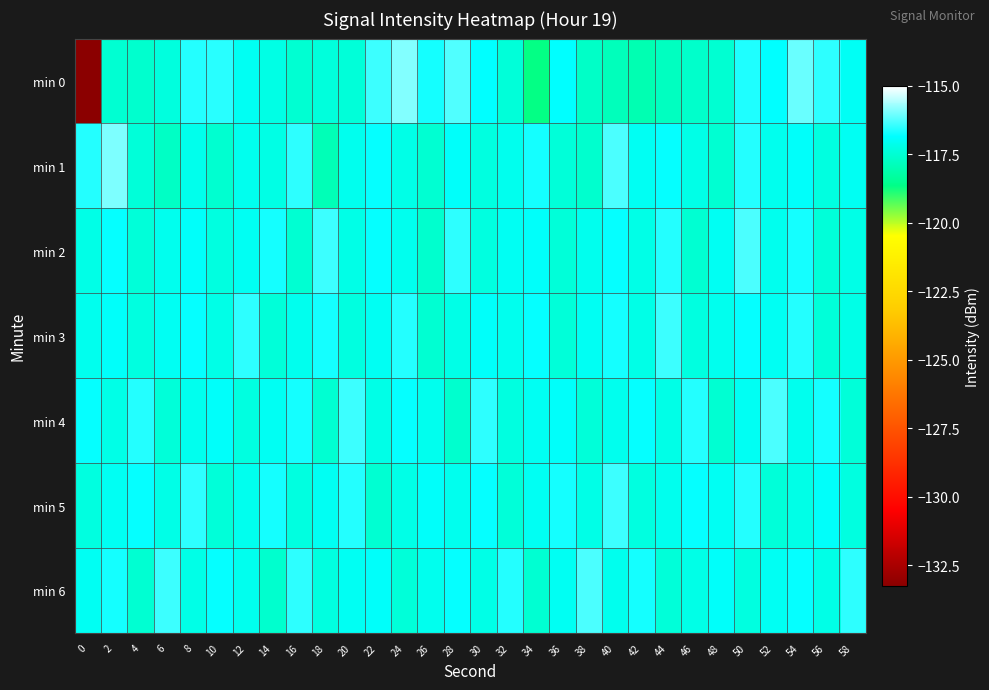

What is the total value across all series at 48?

-820.5